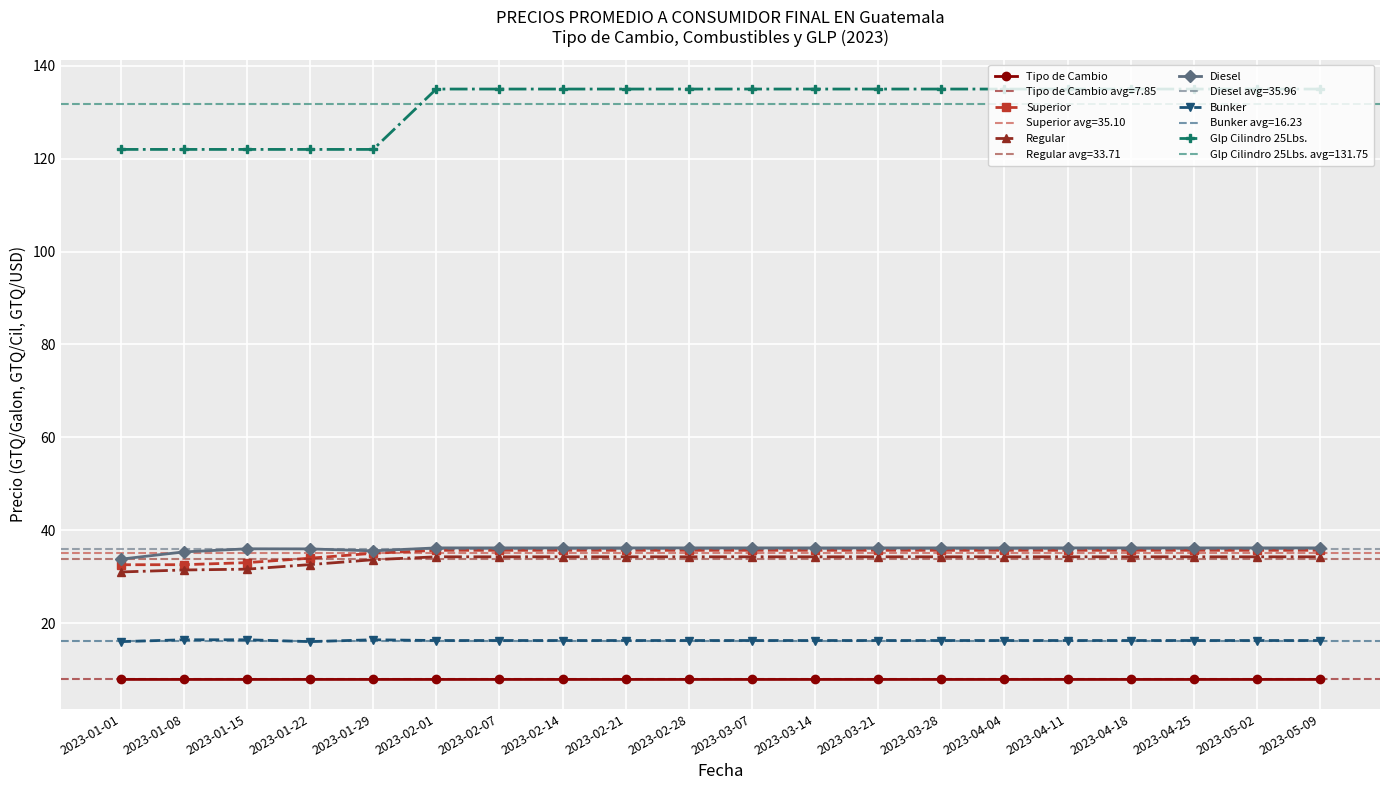

Which has a higher value, 2023-01-08 or 2023-02-07?

2023-02-07